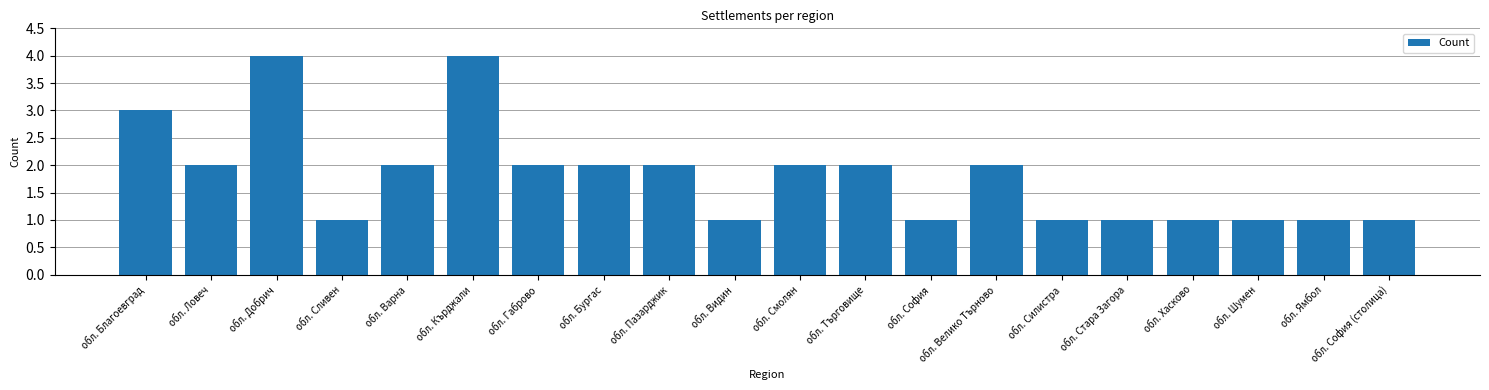

Reading left to right, list all the values displayed in this chart.

обл. Благоевград=3	обл. Ловеч=2	обл. Добрич=4	обл. Сливен=1	обл. Варна=2	обл. Кърджали=4	обл. Габрово=2	обл. Бургас=2	обл. Пазарджик=2	обл. Видин=1	обл. Смолян=2	обл. Търговище=2	обл. София=1	обл. Велико Търново=2	обл. Силистра=1	обл. Стара Загора=1	обл. Хасково=1	обл. Шумен=1	обл. Ямбол=1	обл. София (столица)=1